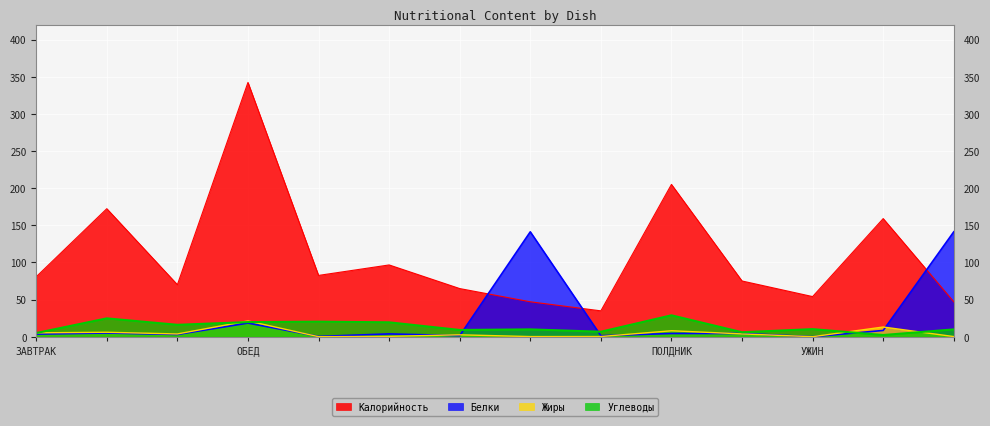

What is the average value of the Белки series?

24.0